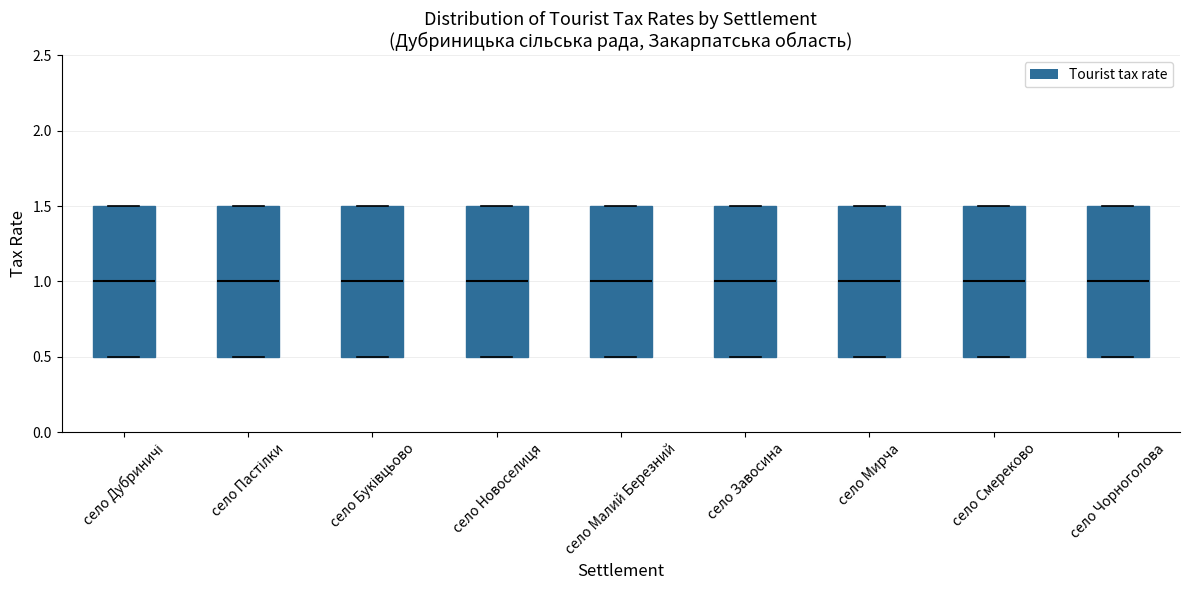

Reading left to right, transcribe this box plot: for each box, give where its median line is, the range the box spans, and where its two whiskers end, as read against the y-axis. The values are not printed on the chart, so give them approximately, as read against the axis.

село Дубриничі: median 1.0, box 0.5 to 1.5, whiskers 0.5 to 1.5
село Пастілки: median 1.0, box 0.5 to 1.5, whiskers 0.5 to 1.5
село Буківцьово: median 1.0, box 0.5 to 1.5, whiskers 0.5 to 1.5
село Новоселиця: median 1.0, box 0.5 to 1.5, whiskers 0.5 to 1.5
село Малий Березний: median 1.0, box 0.5 to 1.5, whiskers 0.5 to 1.5
село Завосина: median 1.0, box 0.5 to 1.5, whiskers 0.5 to 1.5
село Мирча: median 1.0, box 0.5 to 1.5, whiskers 0.5 to 1.5
село Смереково: median 1.0, box 0.5 to 1.5, whiskers 0.5 to 1.5
село Чорноголова: median 1.0, box 0.5 to 1.5, whiskers 0.5 to 1.5